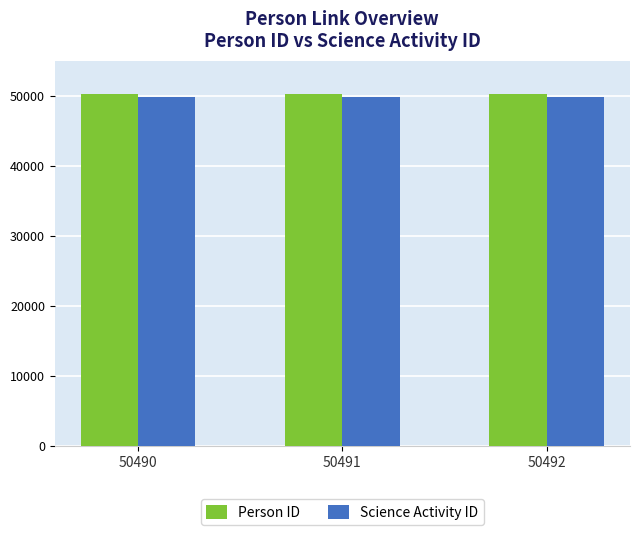

The value of Person ID at 50492 is 50236. True or false?

True